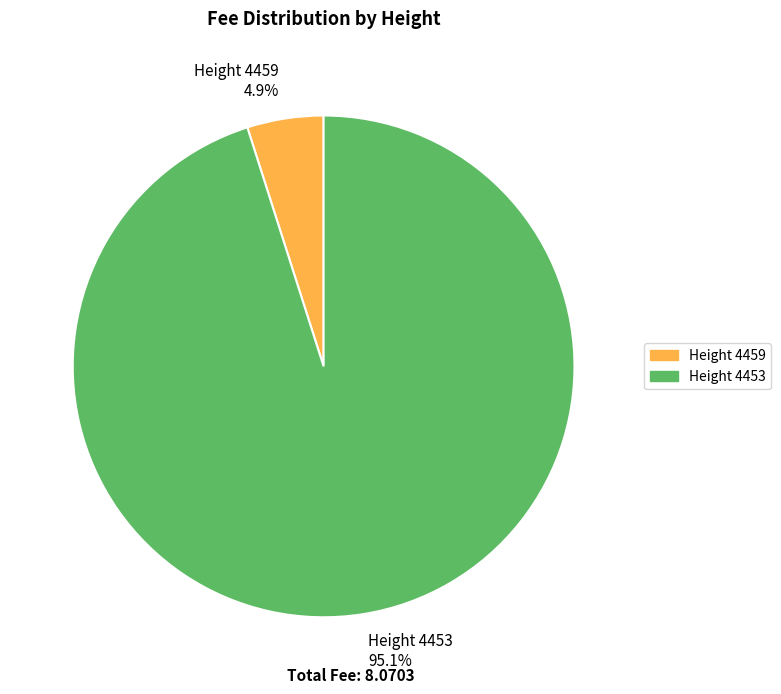

Which has a higher value, Height 4453 95.1% or Height 4459 4.9%?

Height 4453 95.1%